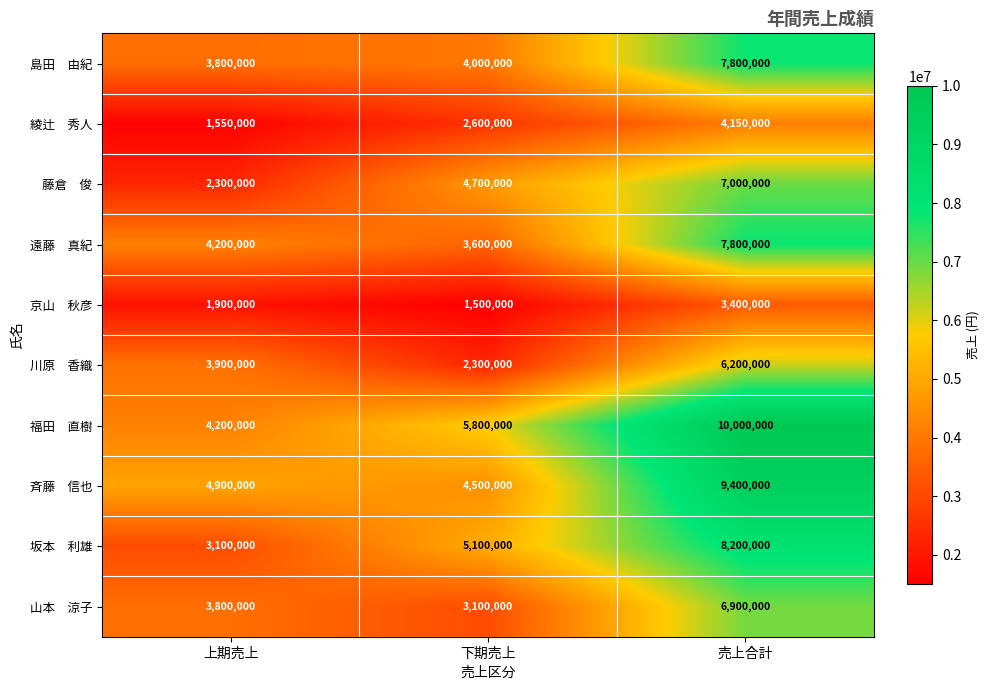

What is the spread (max minus min) of values at 上期売上?

3350000